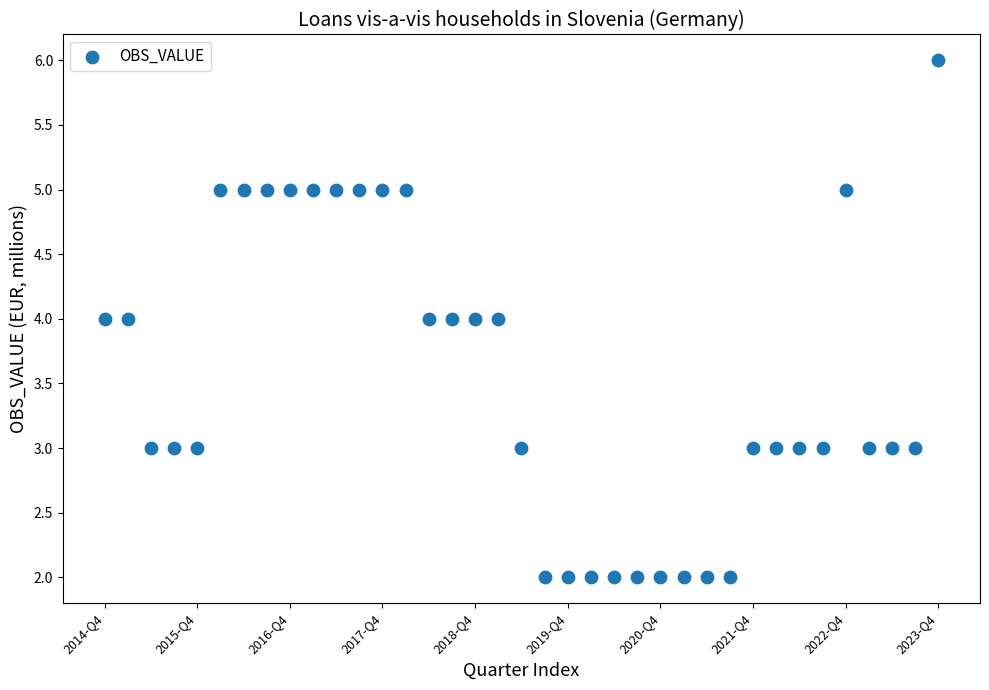

What is the range of Y values (max minus min)?

4